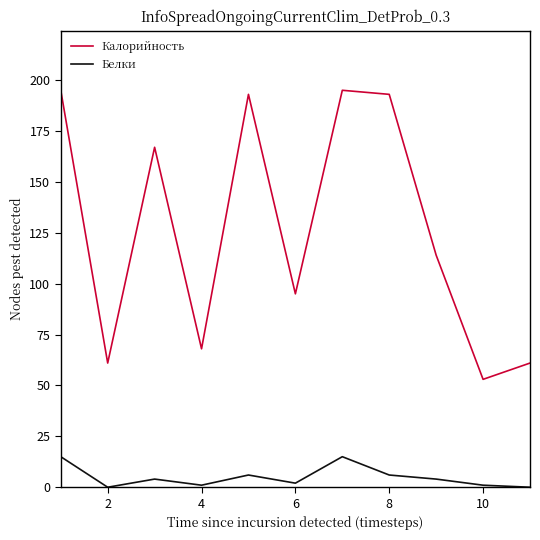

True or false: Калорийность and Белки cross at least once.

False